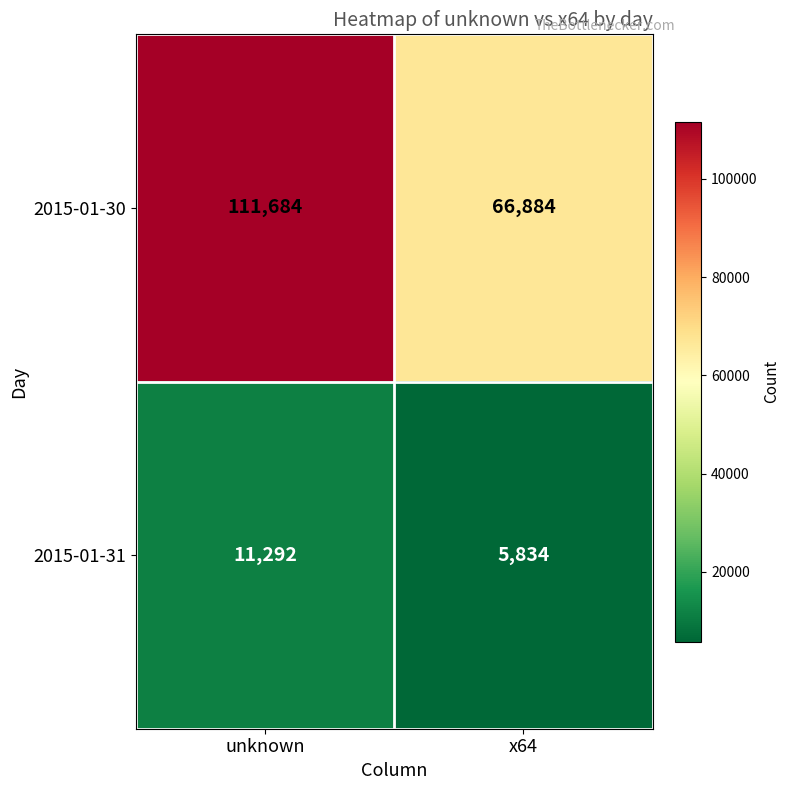

What is the minimum value shown in the chart?

5834